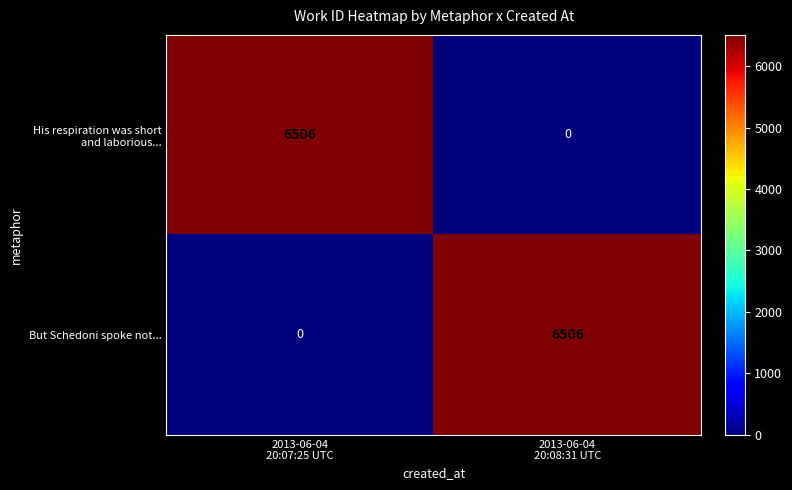

What is the difference between the maximum and minimum values in the But Schedoni spoke not... series?

6506